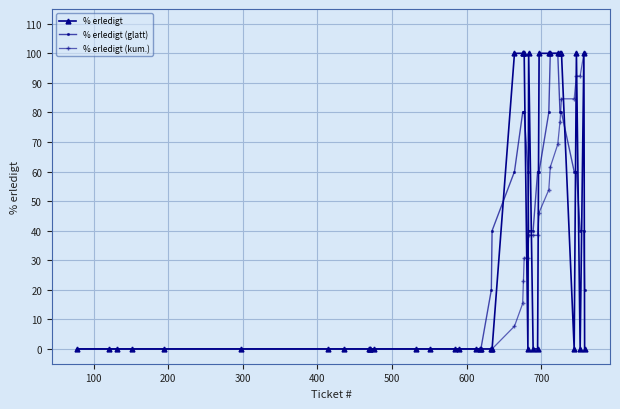

What is the value of the % erledigt point at the 37th from the left?

100.0